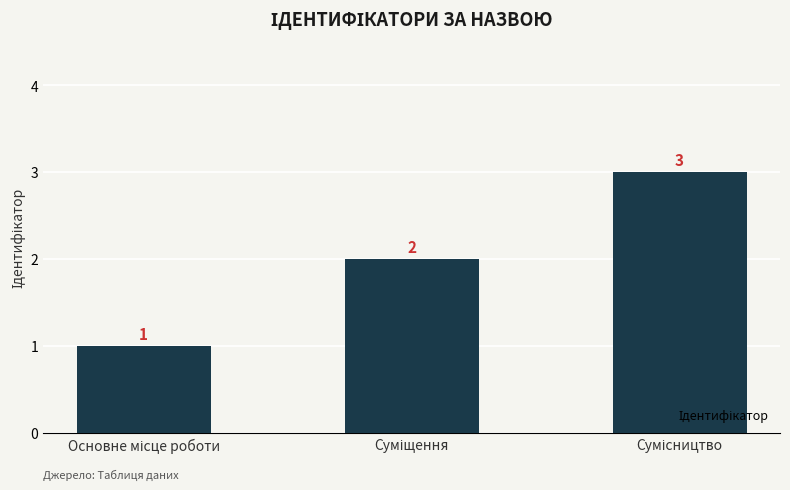

How many bars are there in total?

3